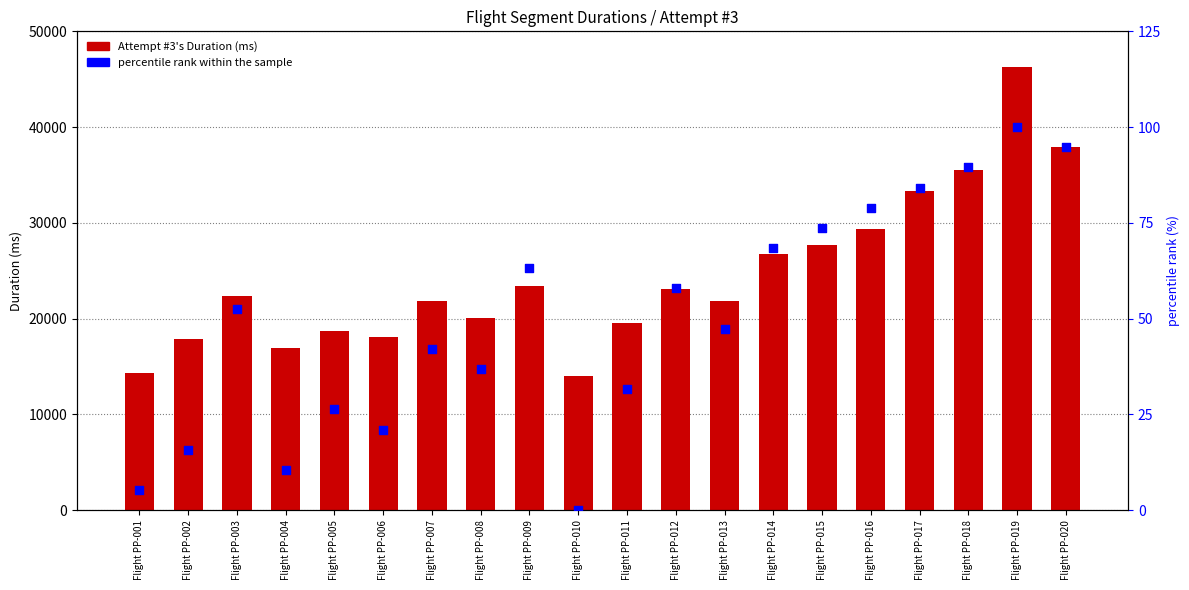

Which series has the largest total across all categories?

Attempt #3's Duration (ms)